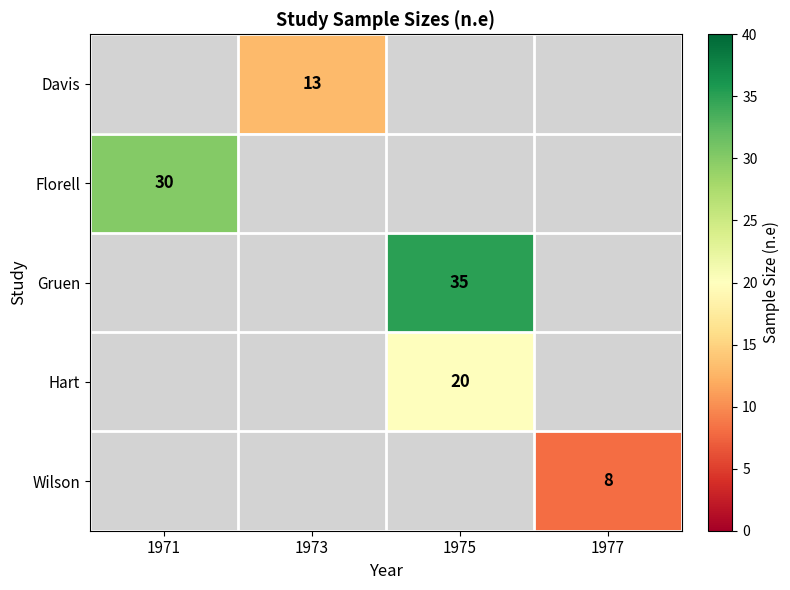

The Davis series shows 8 at 1973. True or false?

False